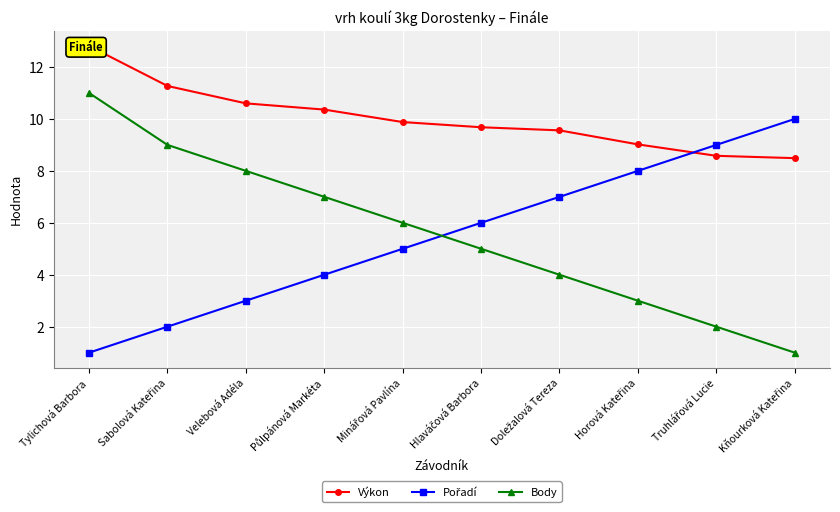

Reading left to right, what are all the values shown in this chart?

Výkon: 12.8	11.3	10.6	10.4	9.9	9.7	9.6	9.0	8.6	8.5
Pořadí: 1.0	2.0	3.0	4.0	5.0	6.0	7.0	8.0	9.0	10.0
Body: 11.0	9.0	8.0	7.0	6.0	5.0	4.0	3.0	2.0	1.0